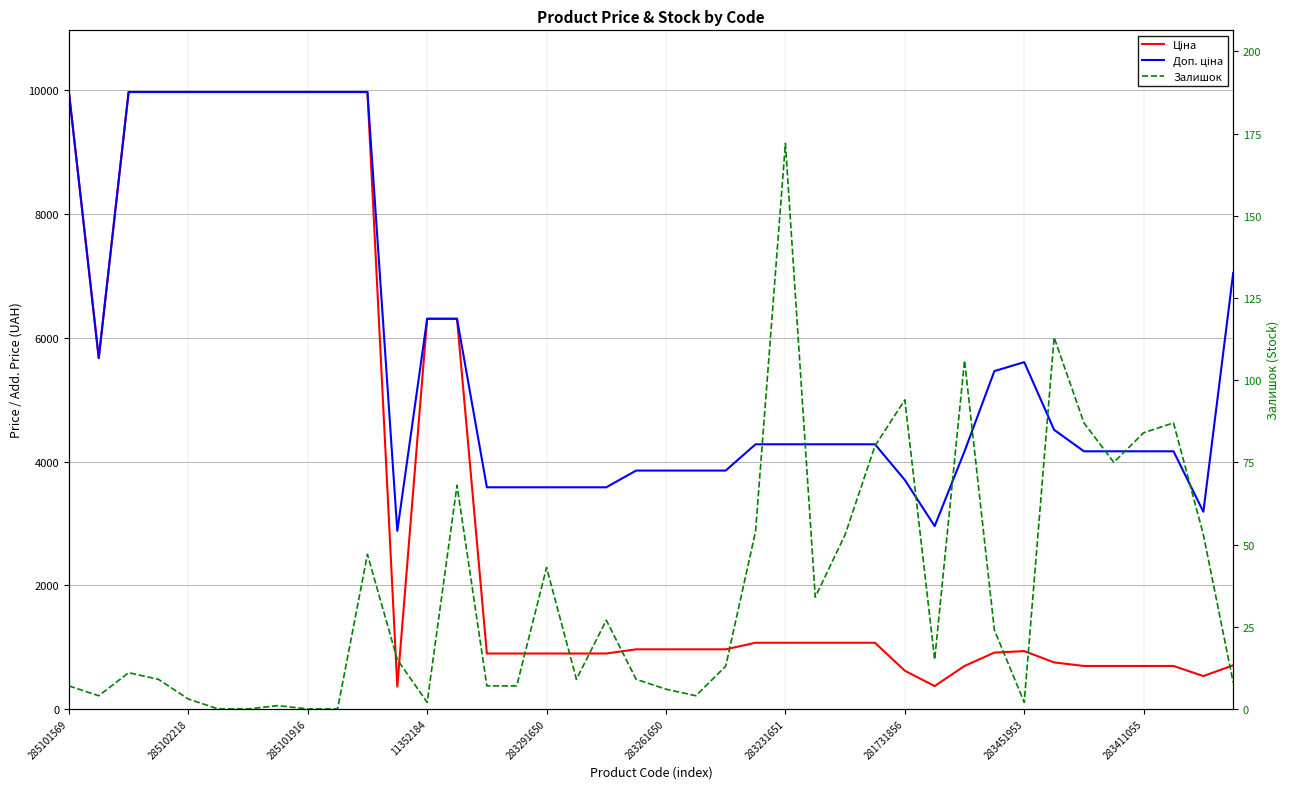

What is the difference between the maximum and minimum values in the Доп. ціна series?

7096.2